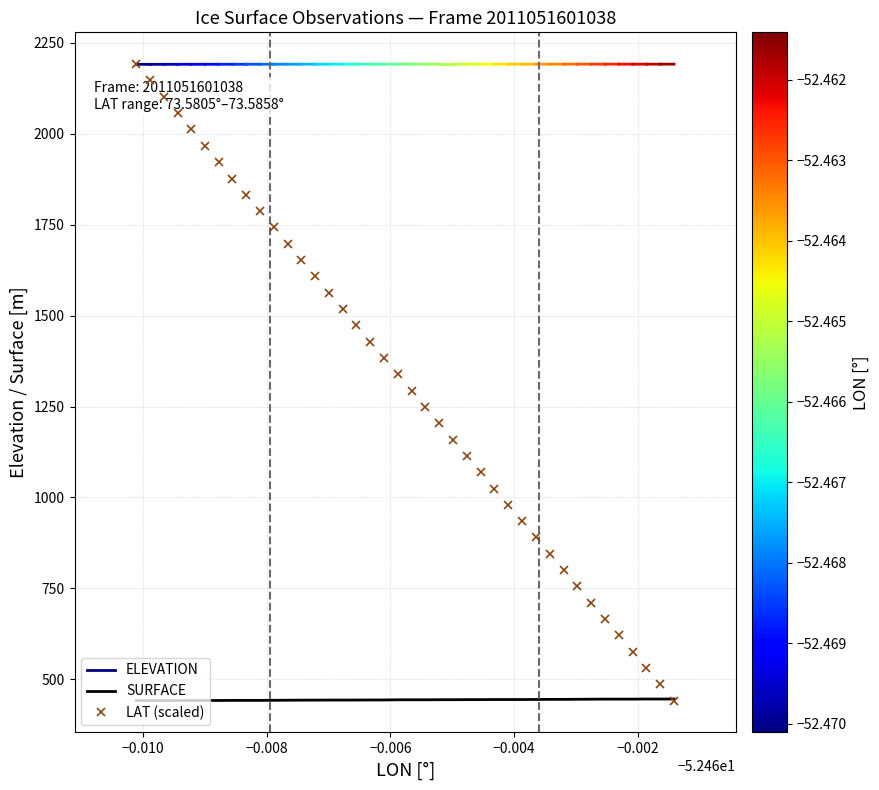

What is the maximum value for SURFACE?

446.1